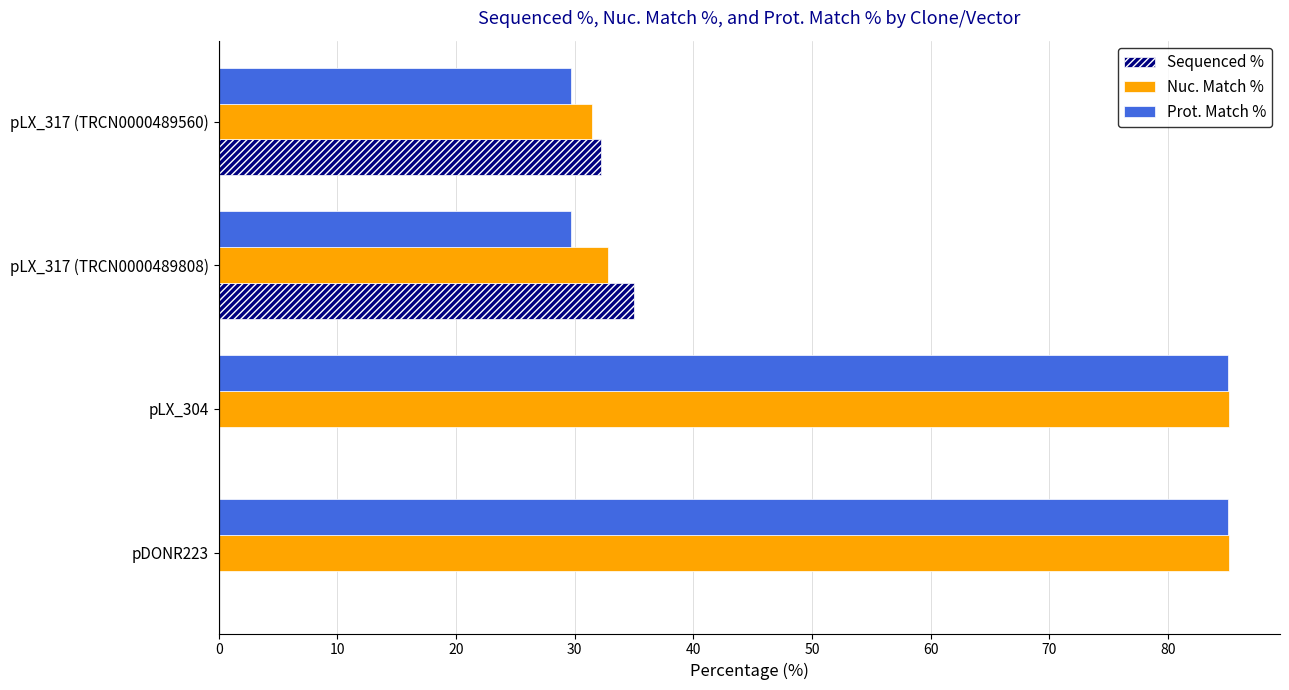

Between pDONR223 and pLX_317 (TRCN0000489808), which series saw the biggest shift?

Prot. Match %